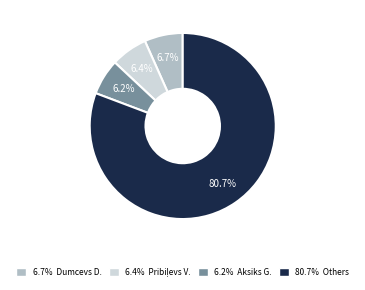

Is there any slice that represents more than half of the pie?

Yes